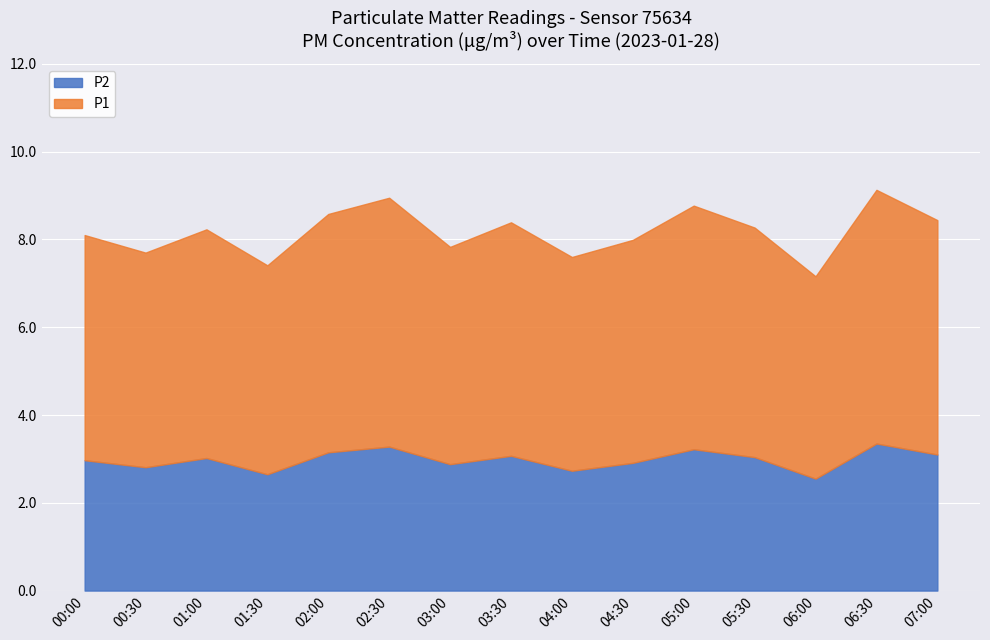

In P2, how many points are lower than both neighbors (excluding endpoints)?

5